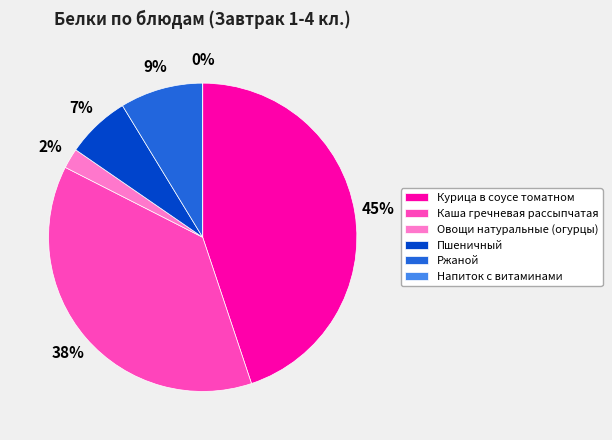

What is the largest slice in the pie chart?

Курица в соусе томатном